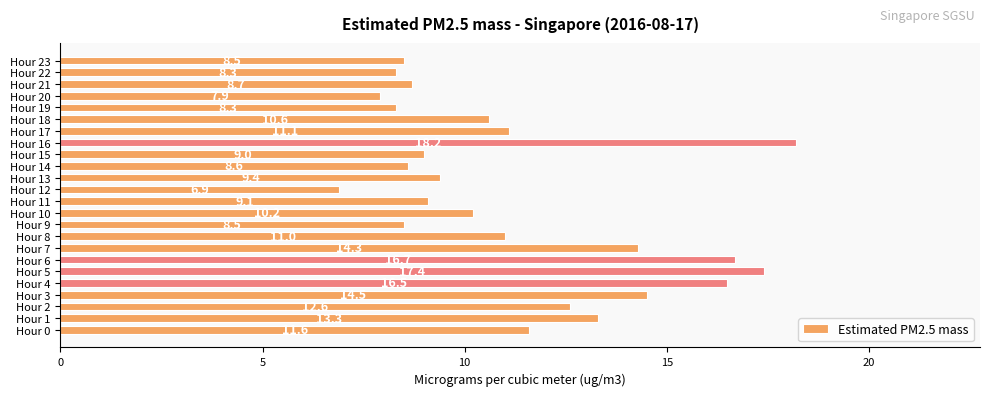

The chart shows a value of 8.5 at Hour 9. True or false?

True